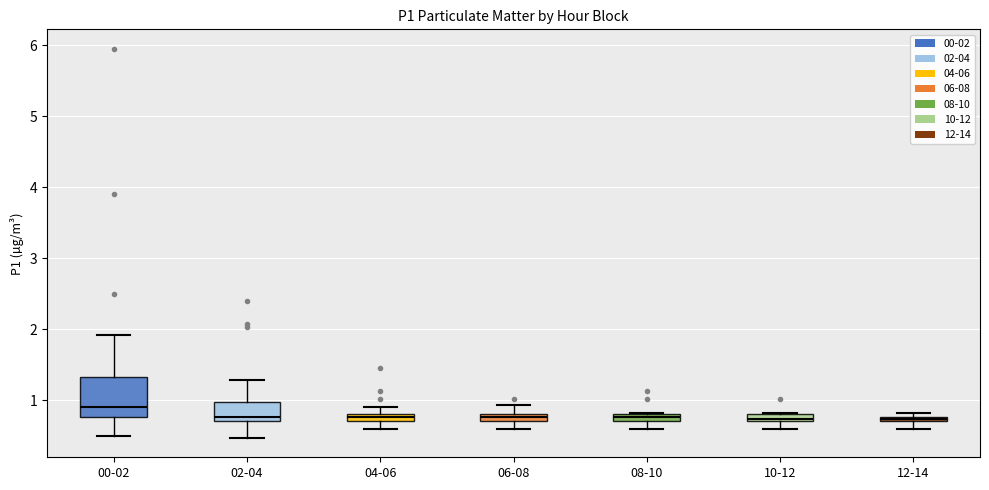

Where is the lower edge of the box for 10-12 on the y-axis? The values are not printed on the chart, so give them approximately, as read against the axis.

0.7